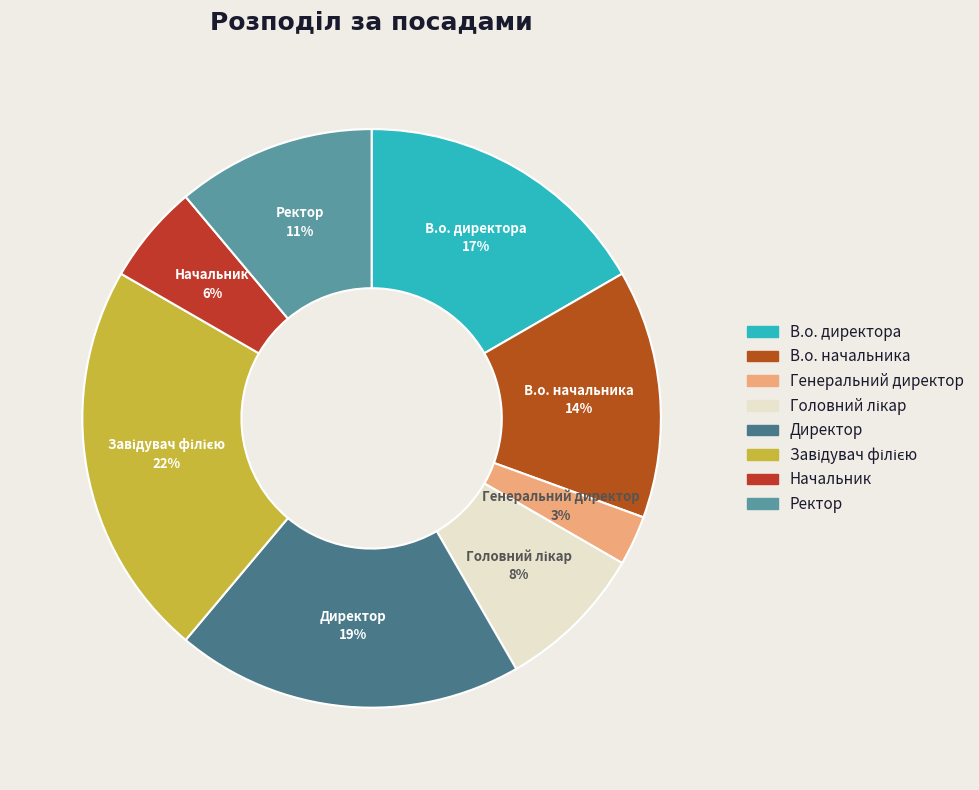

Approximately how many times larger is the value at В.о. директора compared to Директор?

0.9